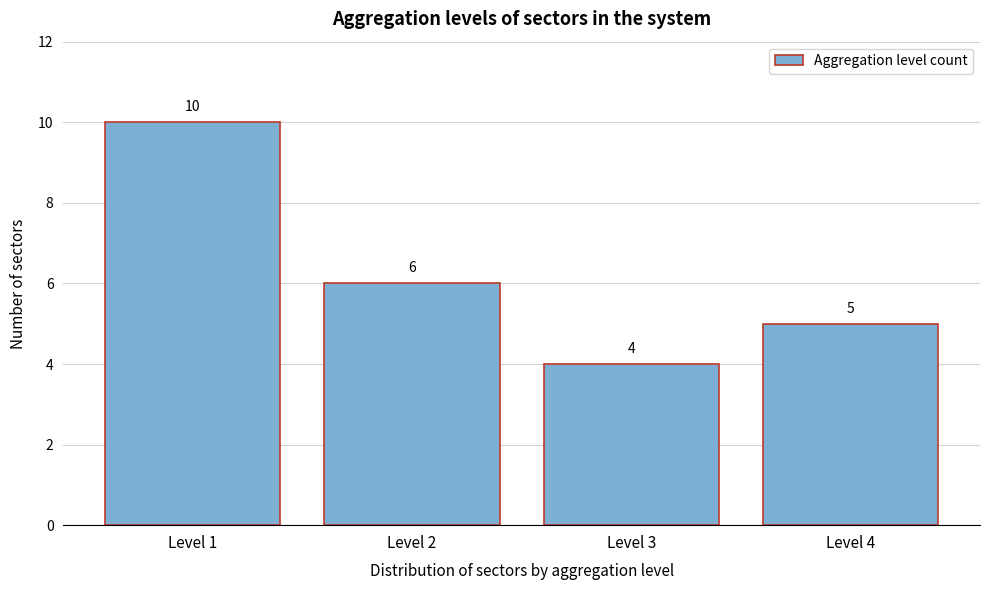

Reading left to right, transcribe all the data shown in this chart.

Level 1=10	Level 2=6	Level 3=4	Level 4=5